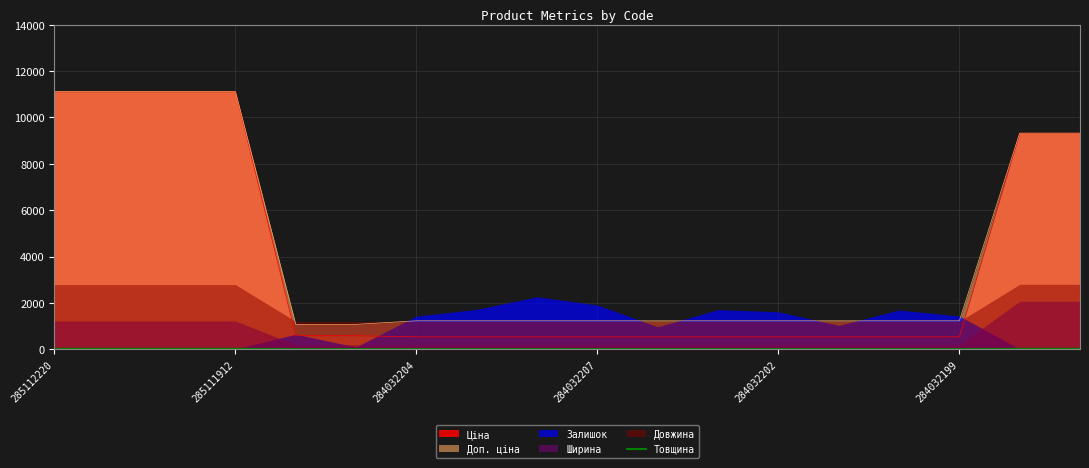

Is it true that Доп. ціна equals 1912.1 at 284032207?

False